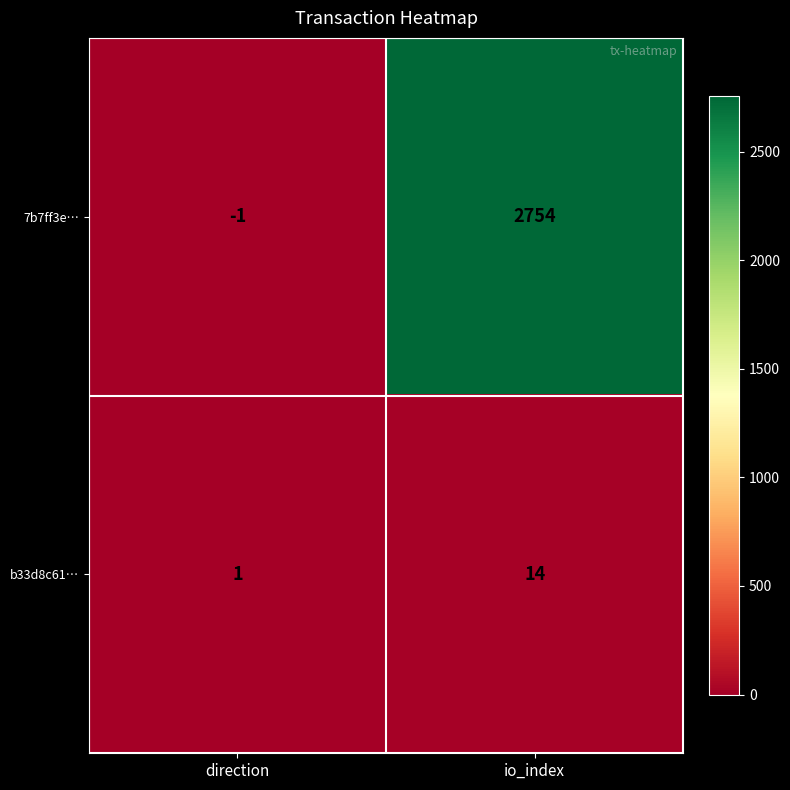

List the series in order of their overall mean, lowest first.

b33d8c61…, 7b7ff3e…